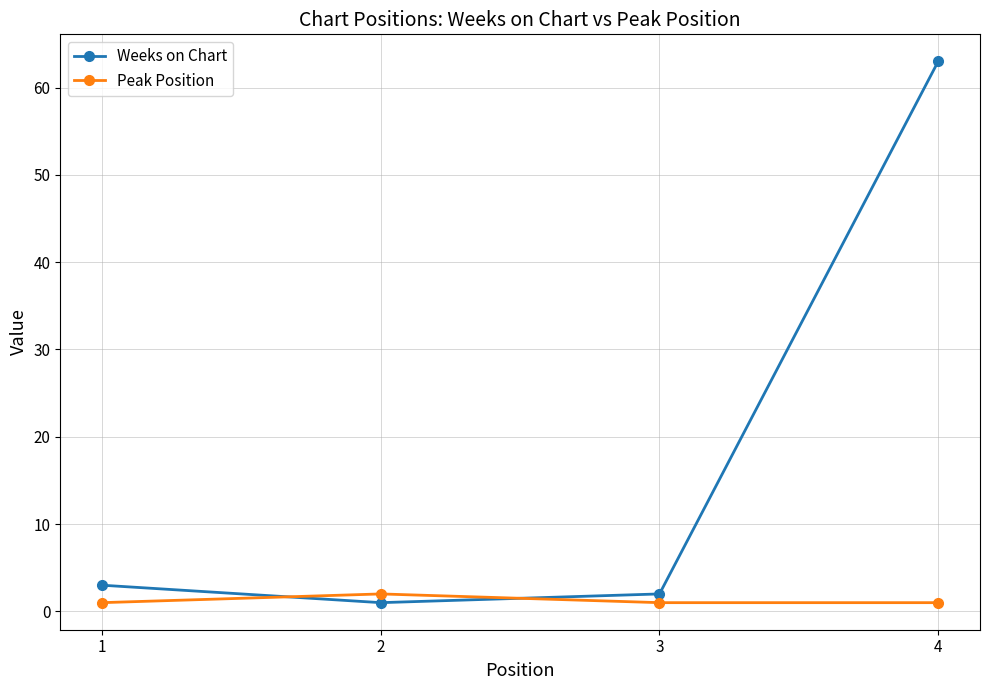

Reading left to right, transcribe all the data shown in this chart.

Weeks on Chart: 1=3	2=1	3=2	4=63
Peak Position: 1=1	2=2	3=1	4=1